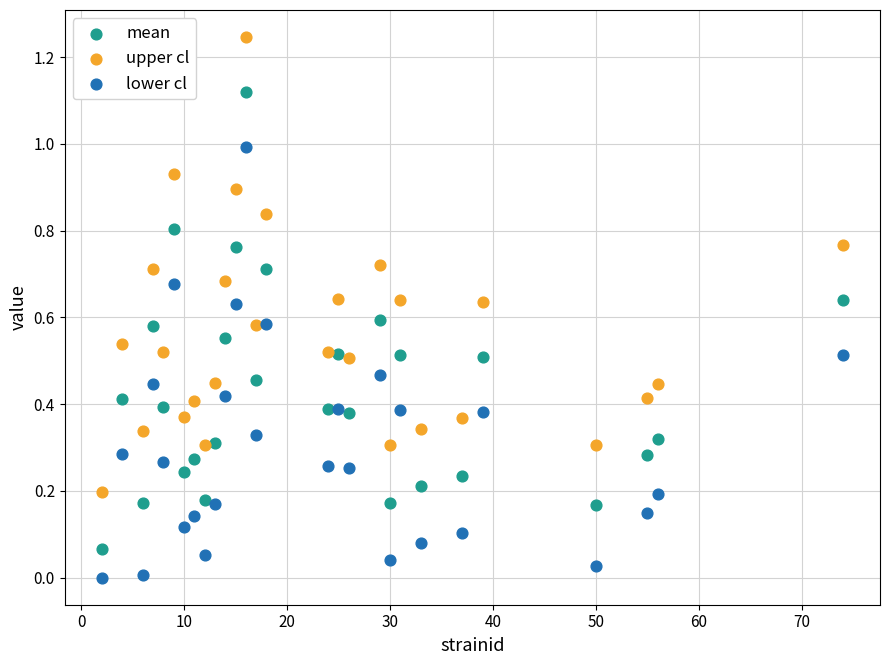

Which series contains the highest Y value?

upper cl